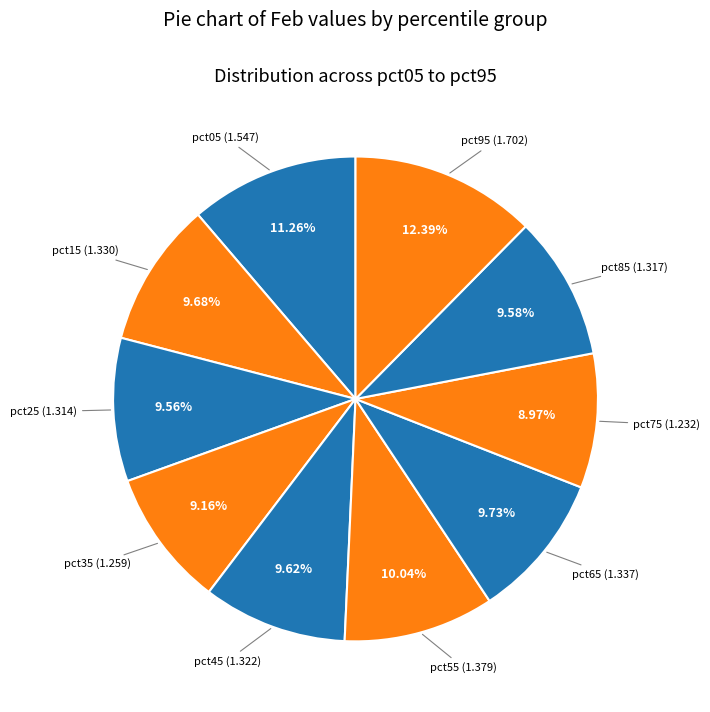

Count the number of slices in the pie.

10